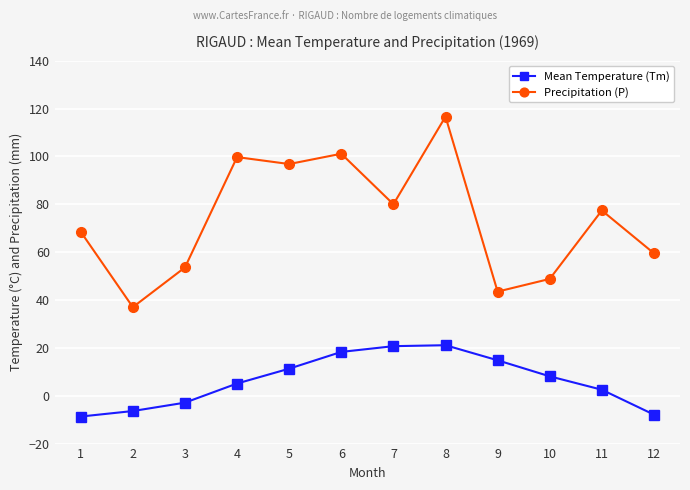

True or false: Precipitation (P) and Mean Temperature (Tm) intersect in this chart.

False